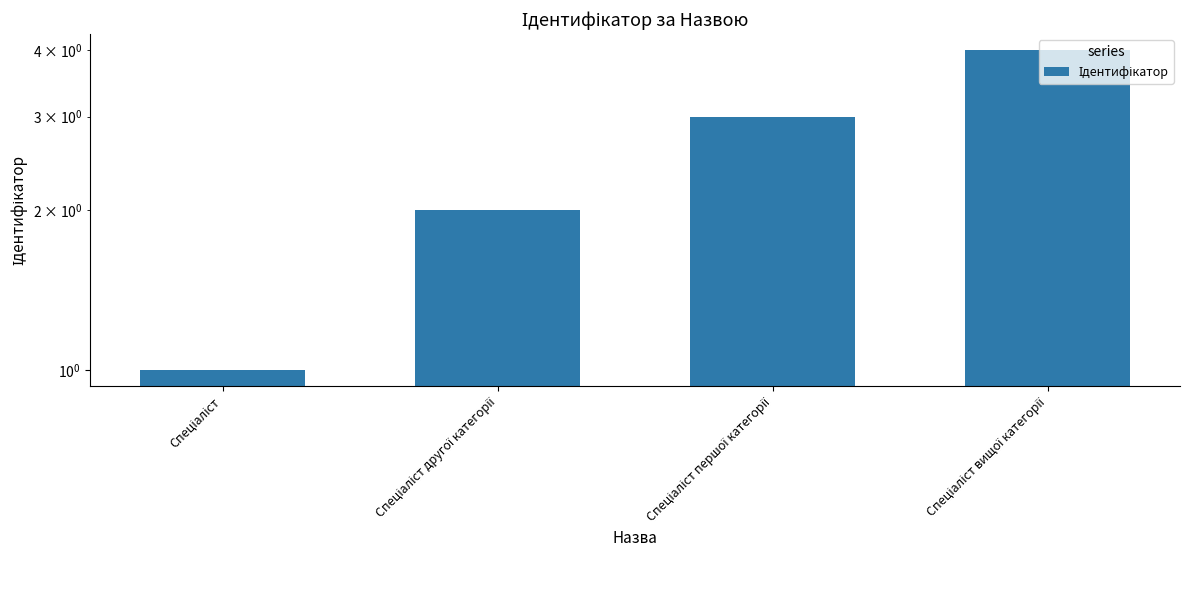

How many values are between 2 and 4?

3